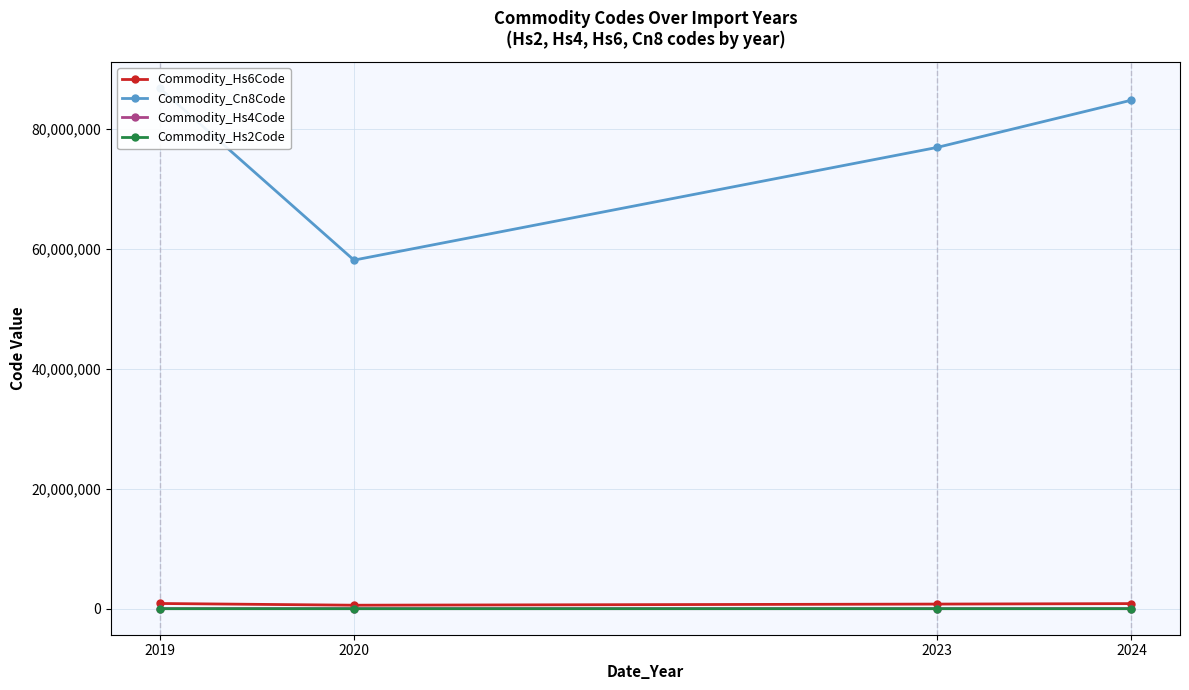

What is the maximum value shown in the chart?

86755033.0